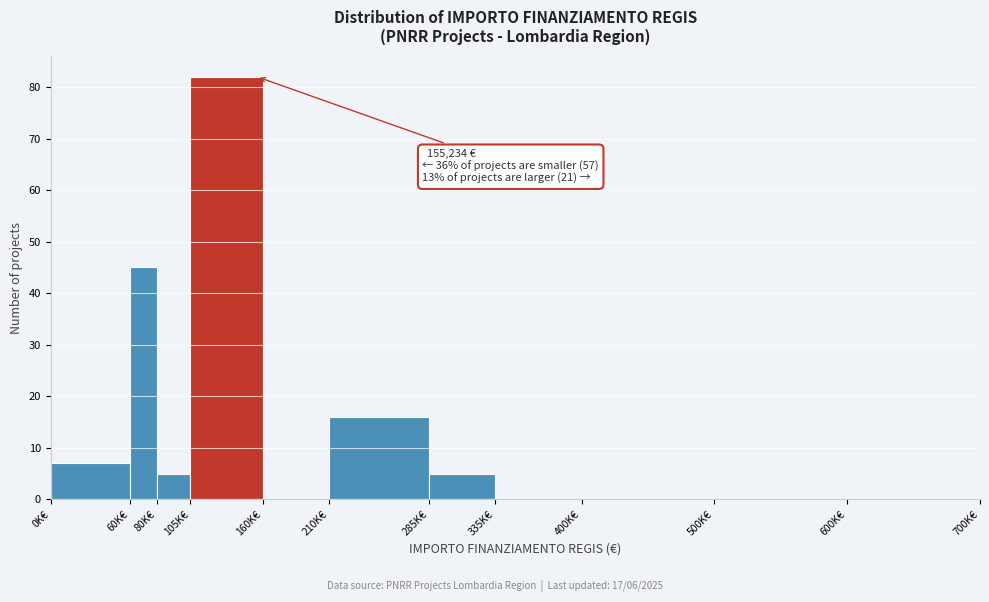

Reading left to right, extract all data points from this chart.

0K€=7	60K€=45	80K€=5	105K€=82	160K€=0	210K€=16	285K€=5	335K€=0	400K€=0	500K€=0	600K€=0